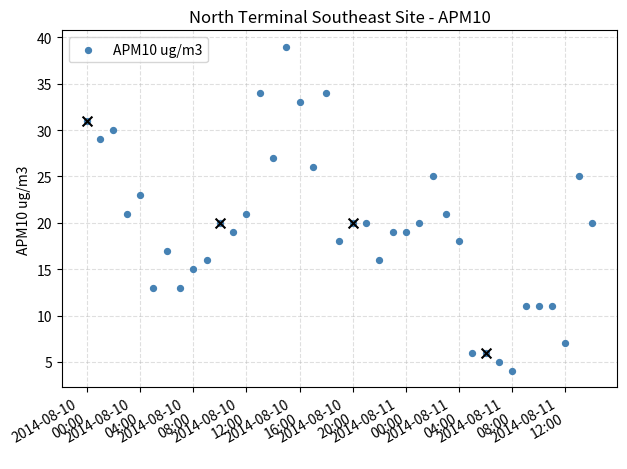

Which has a higher value, 2014-08-11
08:00 or 2014-08-10
04:00?

2014-08-10
04:00